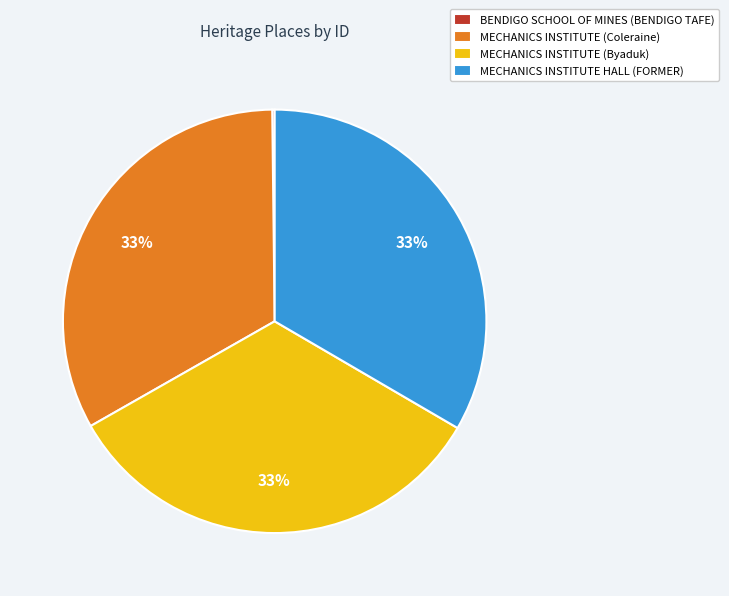

The MECHANICS INSTITUTE HALL (FORMER) slice represents 20% of the pie. True or false?

False